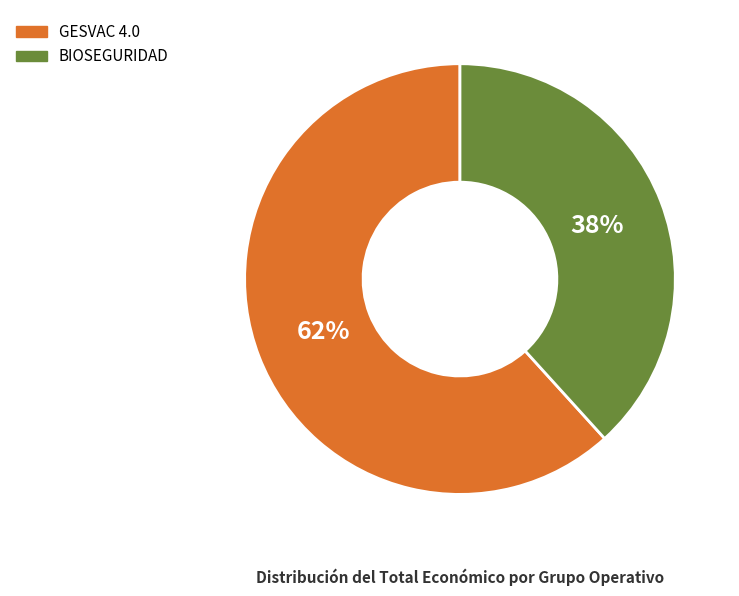

To the nearest percent, what is the average slice percentage?

50%